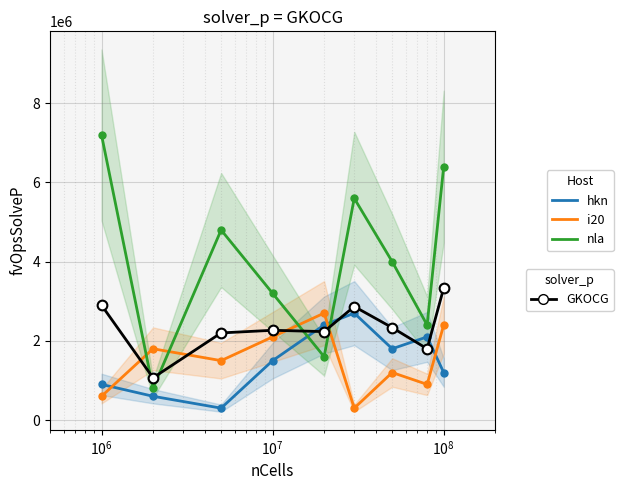

What is the lowest value of the i20 series?

300000.0